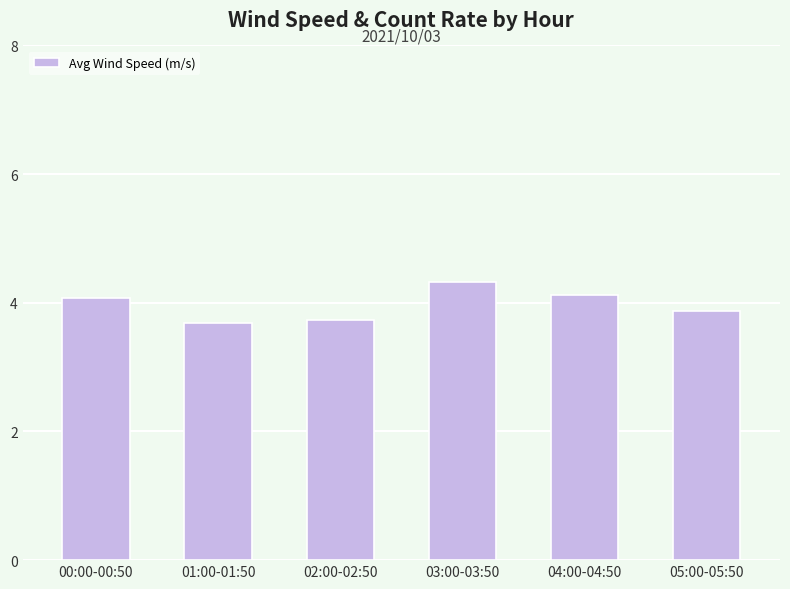

At which category does the chart reach its peak across all series?

03:00-03:50